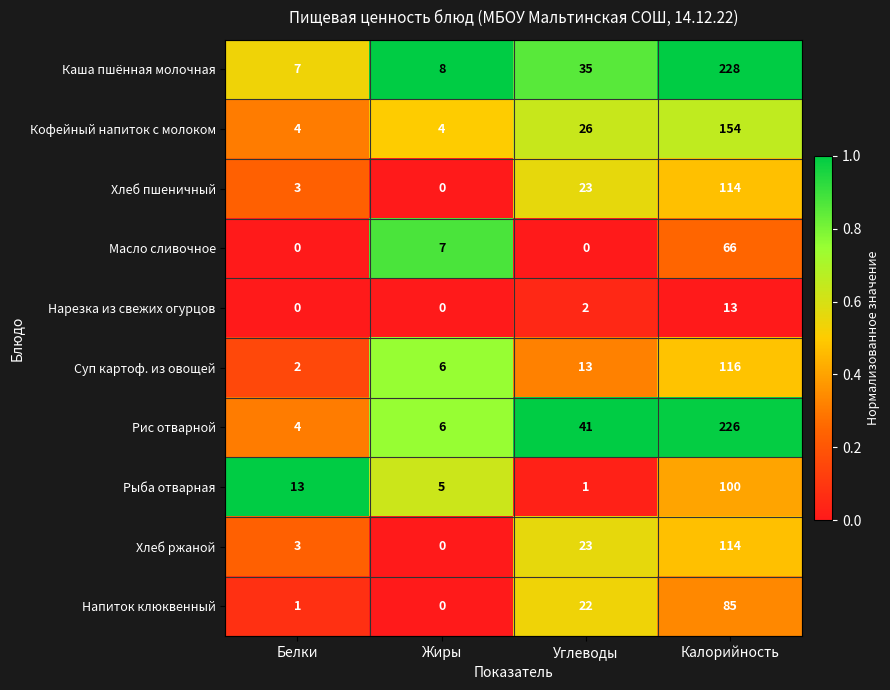

Which series has the largest total across all categories?

Каша пшённая молочная